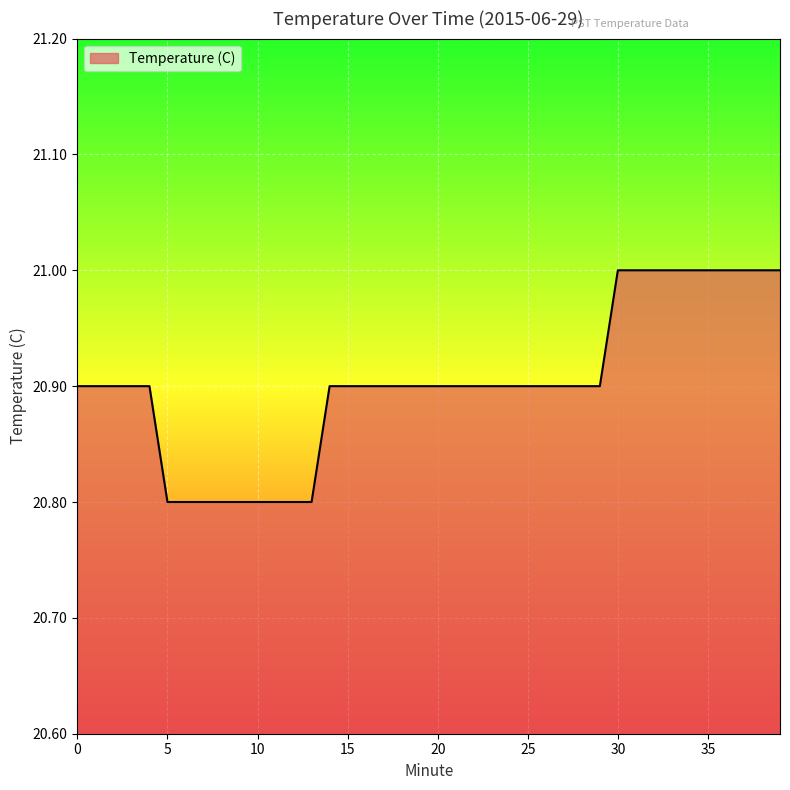

What is the maximum value shown in the chart?

21.0